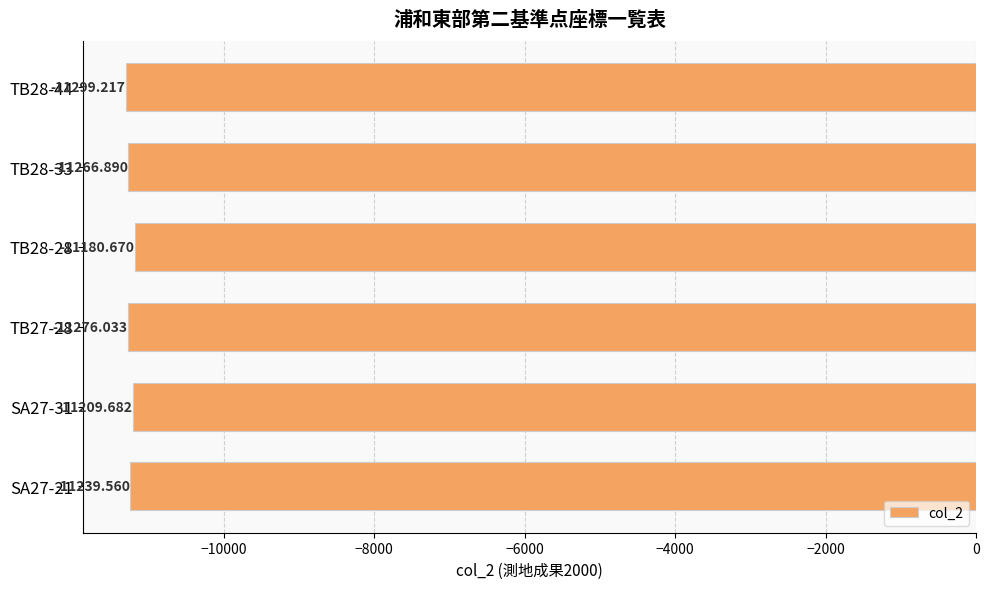

List the labels in order of value, smallest first.

TB28-44, TB27-28, TB28-33, SA27-21, SA27-31, TB28-28